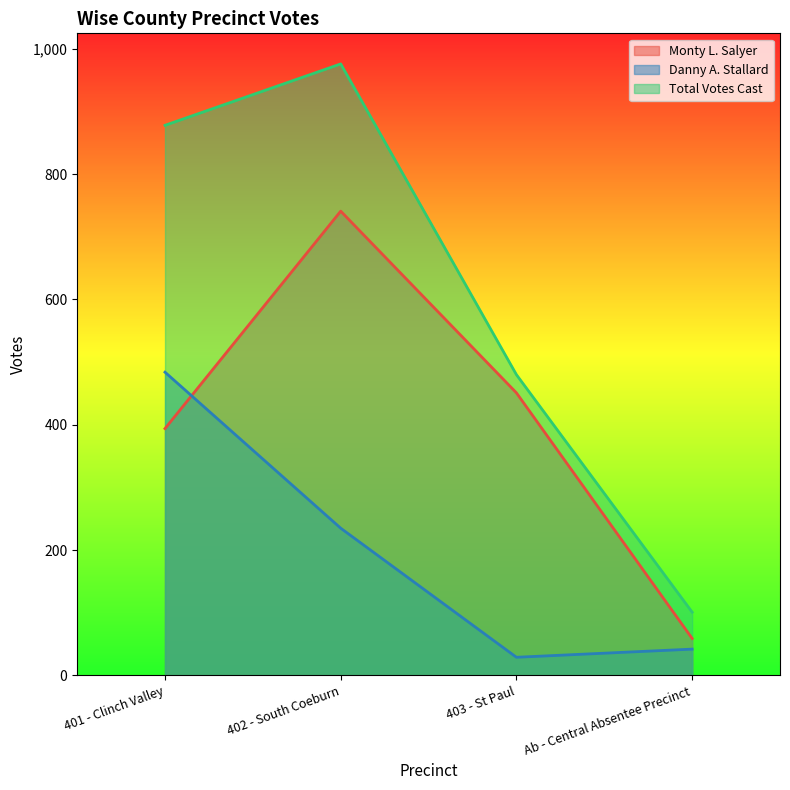

Reading right to left, transcribe all the data shown in this chart.

Monty L. Salyer: 59	451	741	394
Danny A. Stallard: 42	29	235	484
Total Votes Cast: 101	480	976	878